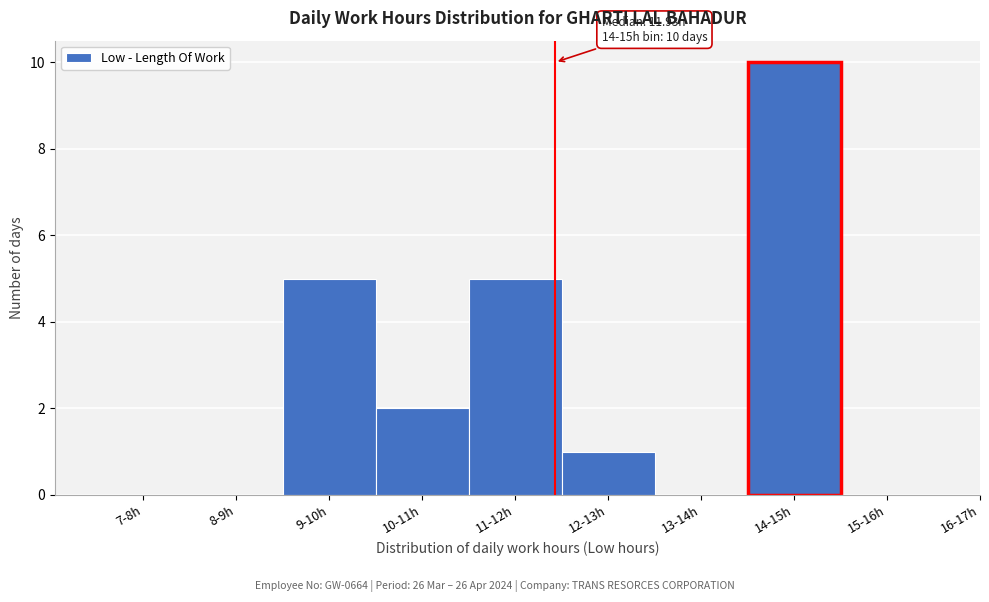

Reading left to right, list all the values displayed in this chart.

7-8h=0	8-9h=0	9-10h=5	10-11h=2	11-12h=5	12-13h=1	13-14h=0	14-15h=10	15-16h=0